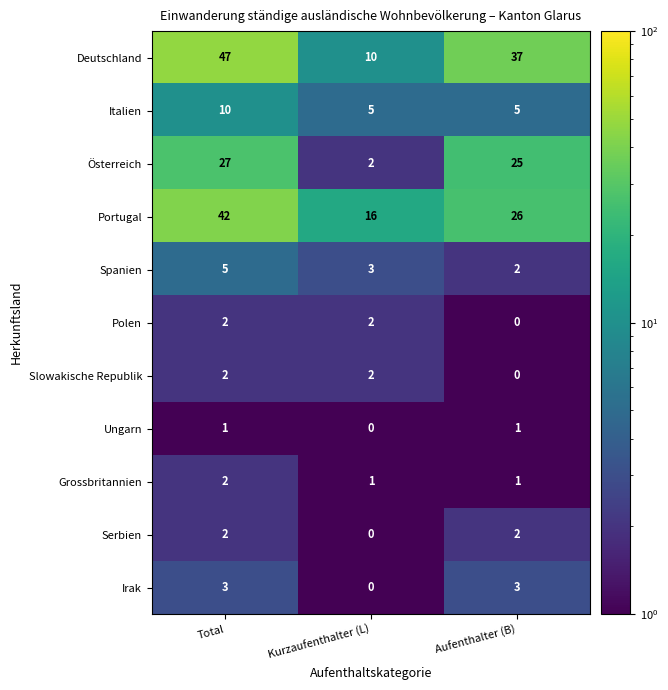

The value of Slowakische Republik at Total is 3. True or false?

False